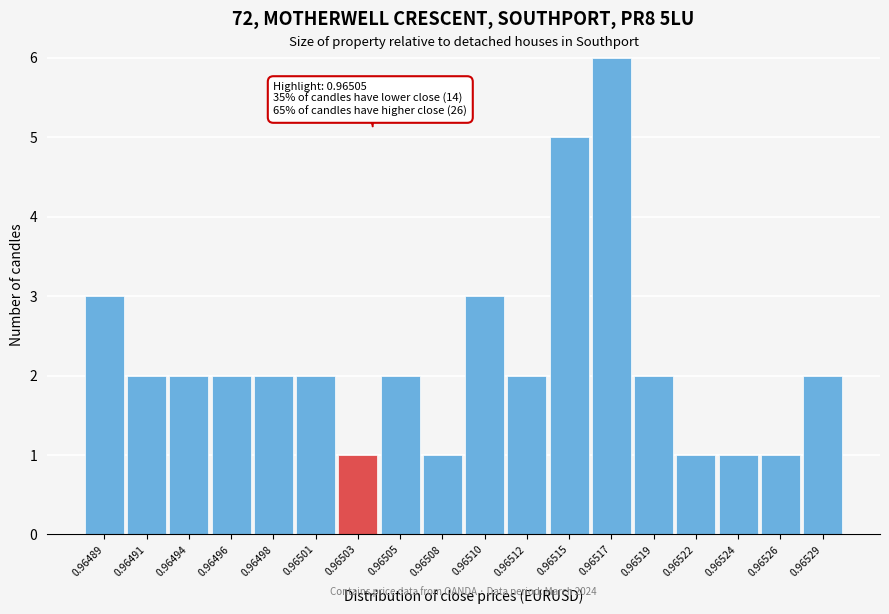

Reading left to right, transcribe all the data shown in this chart.

3	2	2	2	2	2	1	2	1	3	2	5	6	2	1	1	1	2